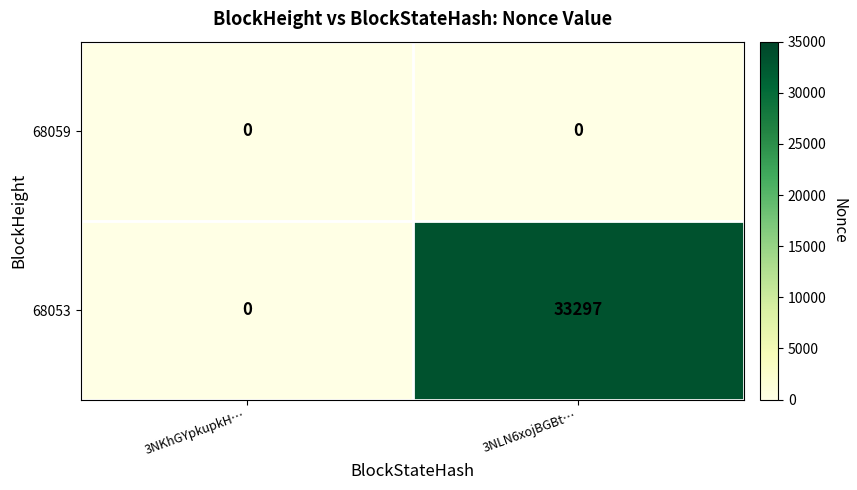

What is the sum of all 68053 values?

33297